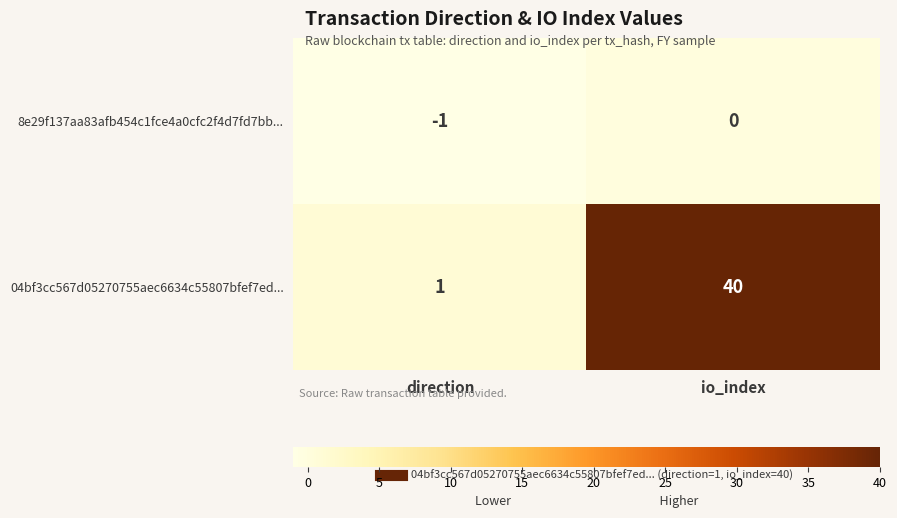

What is the total value across all series at io_index?

40